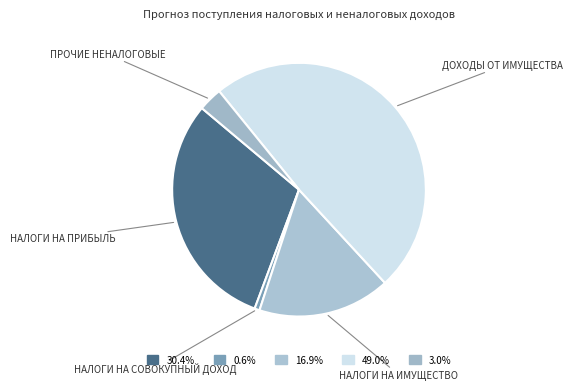

Which has a higher value, ПРОЧИЕ НЕНАЛОГОВЫЕ or НАЛОГИ НА ПРИБЫЛЬ?

НАЛОГИ НА ПРИБЫЛЬ